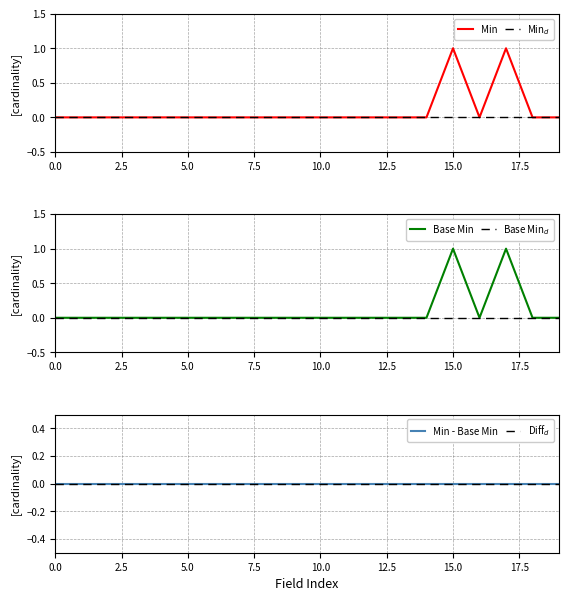

True or false: Diff$_d$ and Base Min$_d$ intersect in this chart.

False